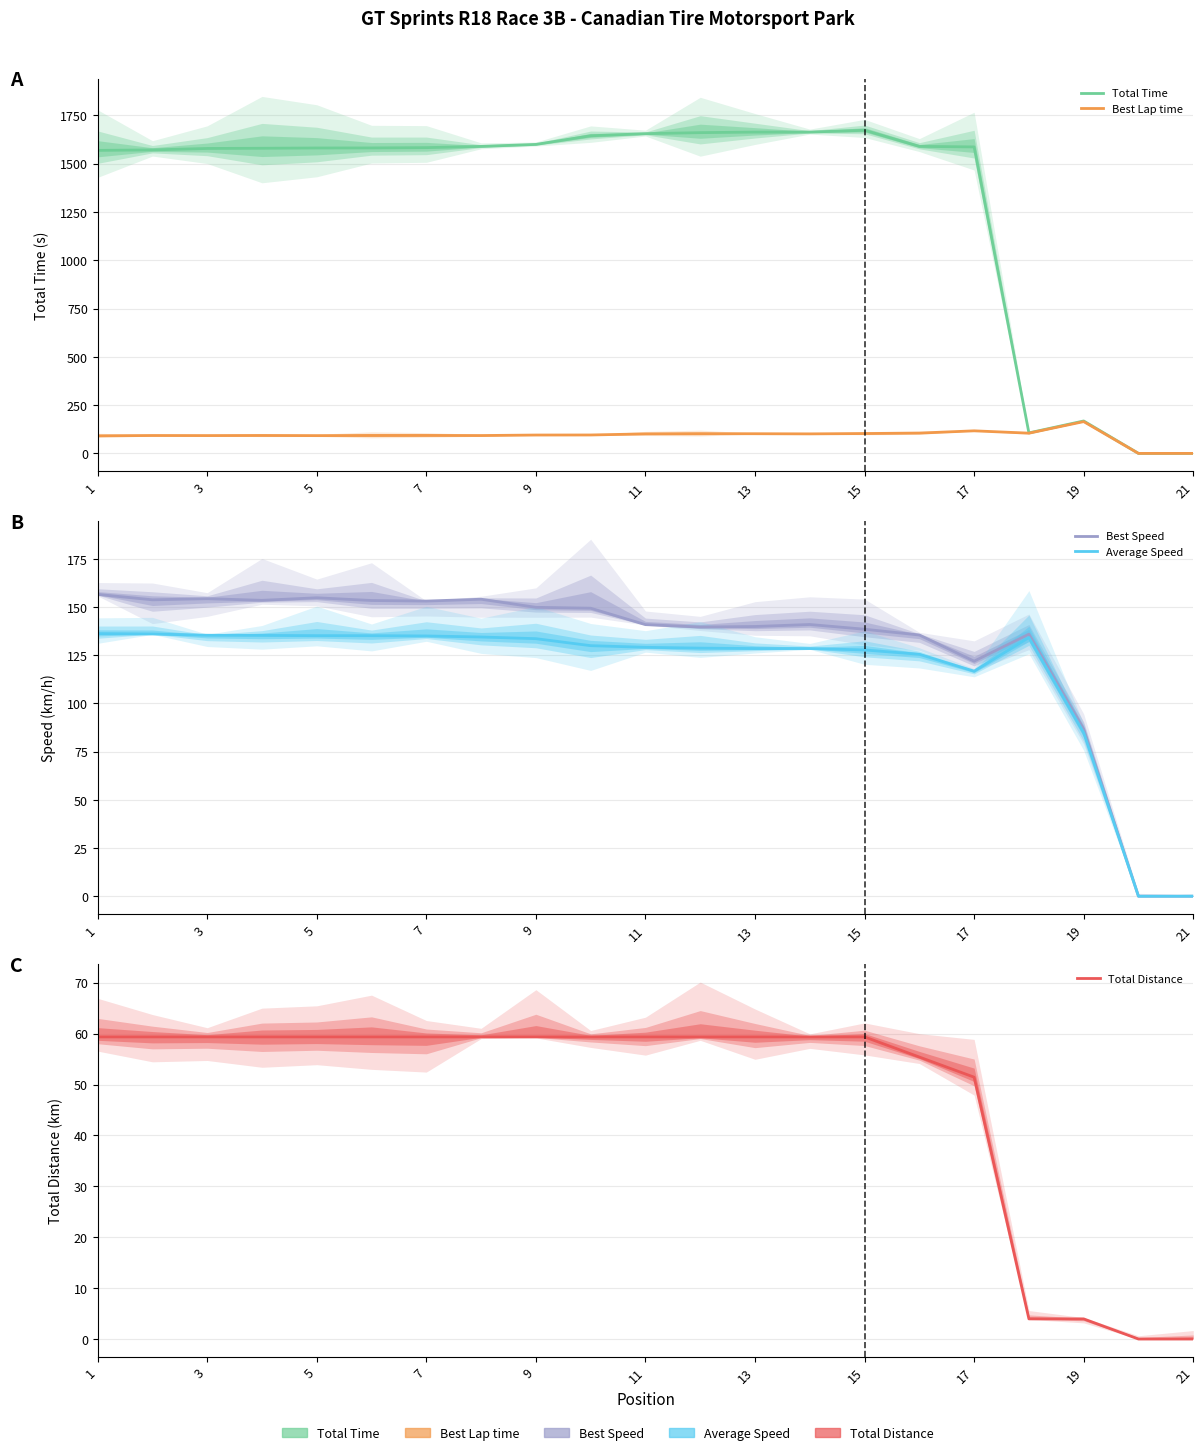

At which category is the sum across all series the highest?

14